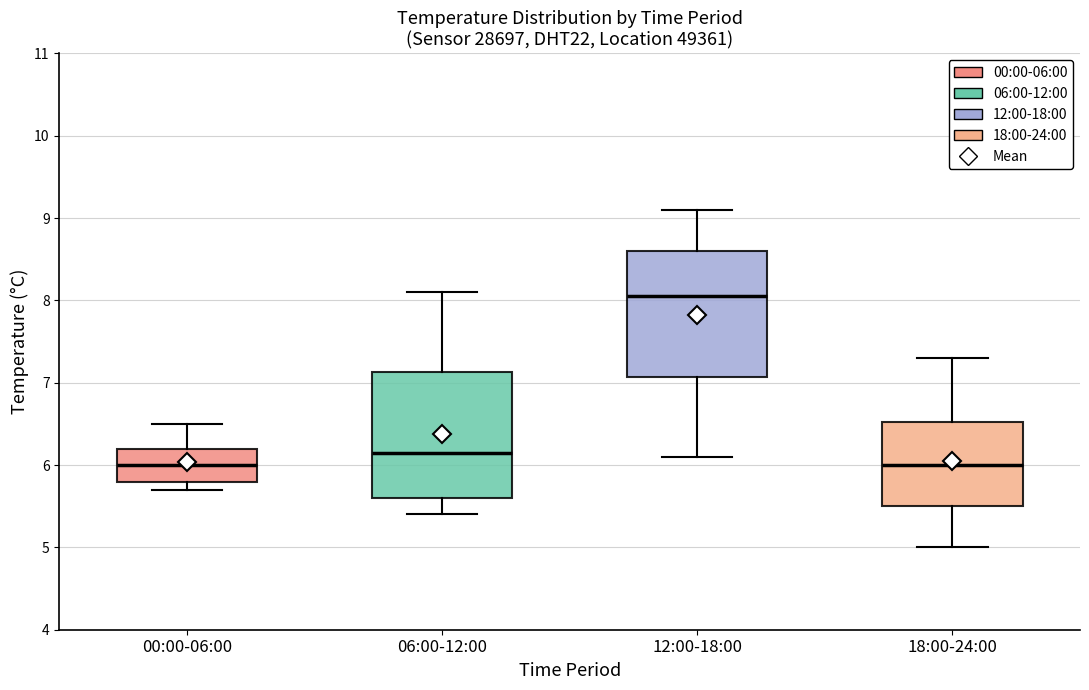

Reading left to right, read every box against the y-axis: the position of its median line, the range the box covers, and the ends of its whiskers. The values are not printed on the chart, so give them approximately, as read against the axis.

00:00-06:00: median 6.0, box 5.8 to 6.2, whiskers 5.7 to 6.5
06:00-12:00: median 6.2, box 5.6 to 7.1, whiskers 5.4 to 8.1
12:00-18:00: median 8.1, box 7.1 to 8.6, whiskers 6.1 to 9.1
18:00-24:00: median 6.0, box 5.5 to 6.5, whiskers 5.0 to 7.3